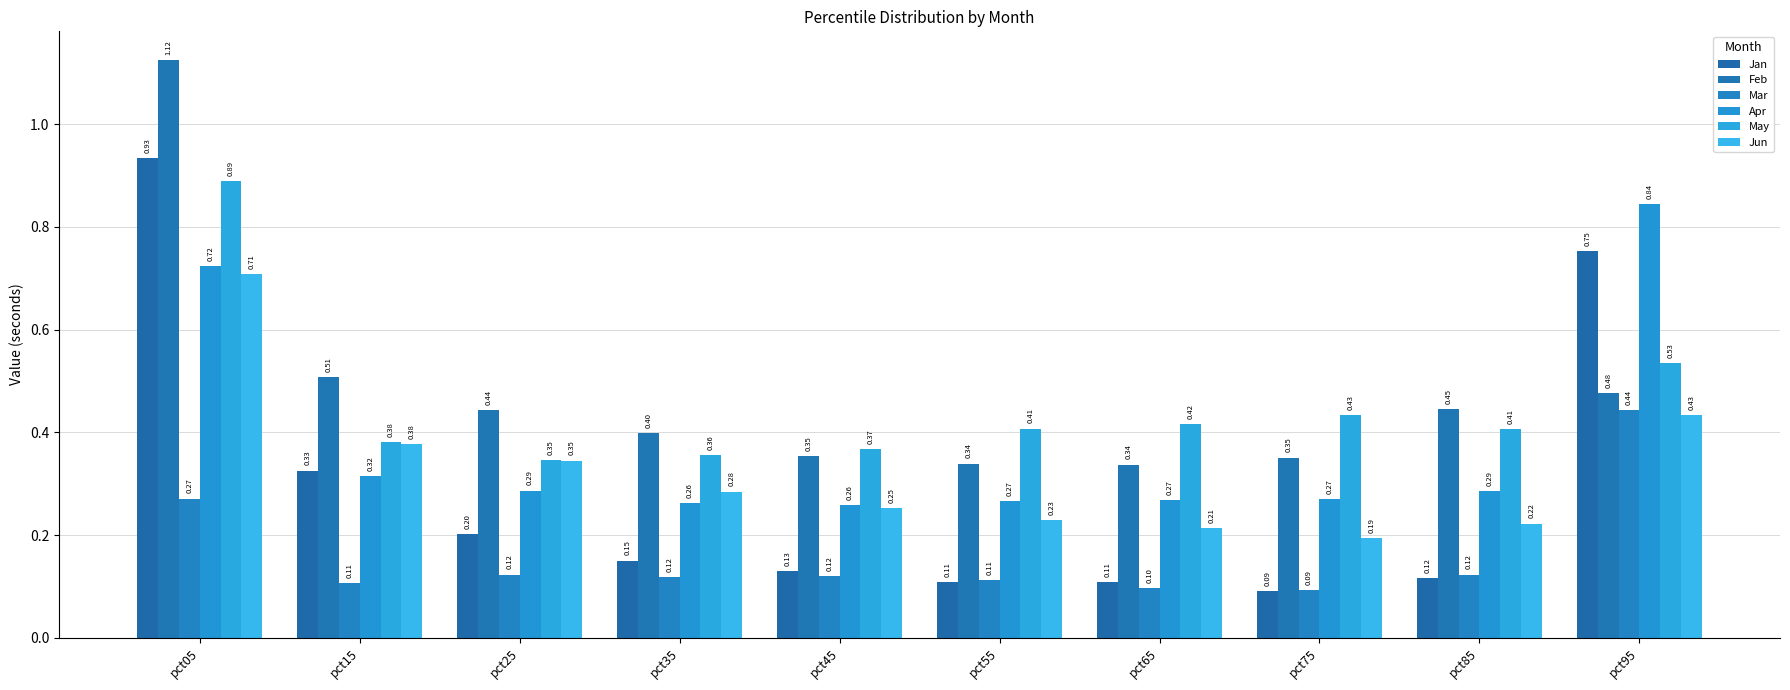

Is it true that Feb equals 0.2 at pct25?

False